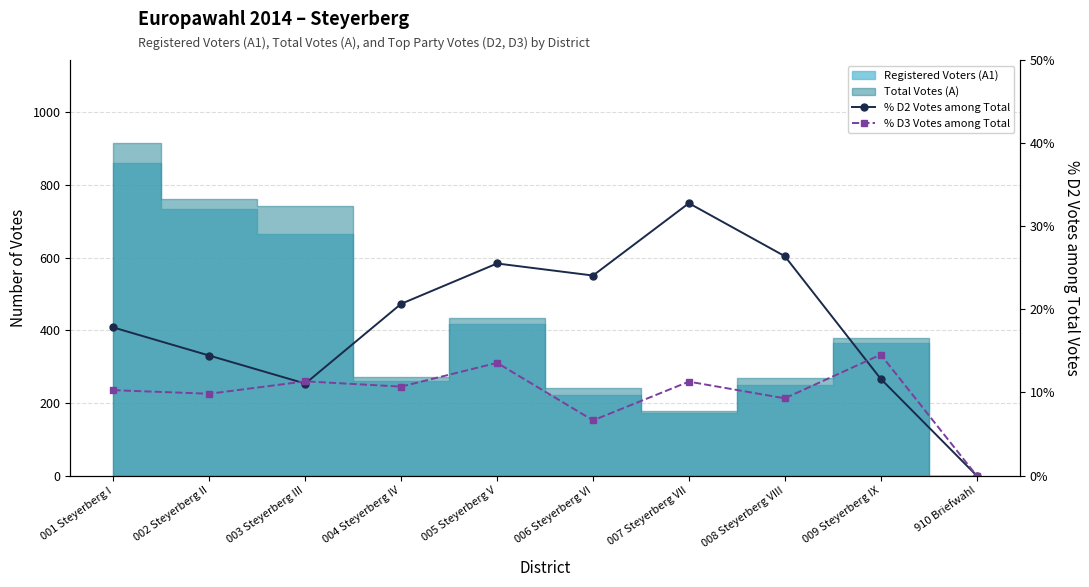

What is the label of the 5th point from the right?

006 Steyerberg VI